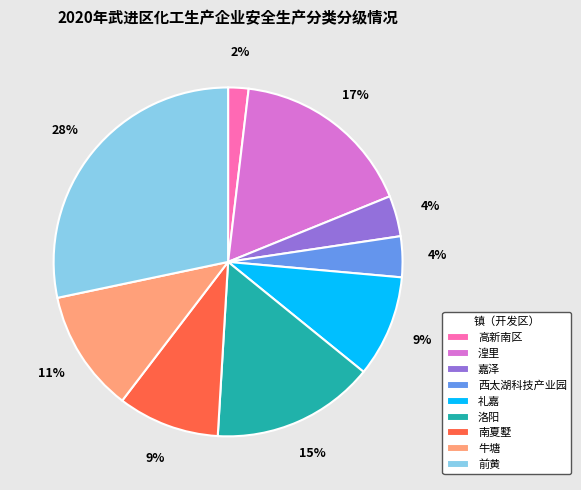

To the nearest percent, what percentage of the pie is 高新南区?

2%